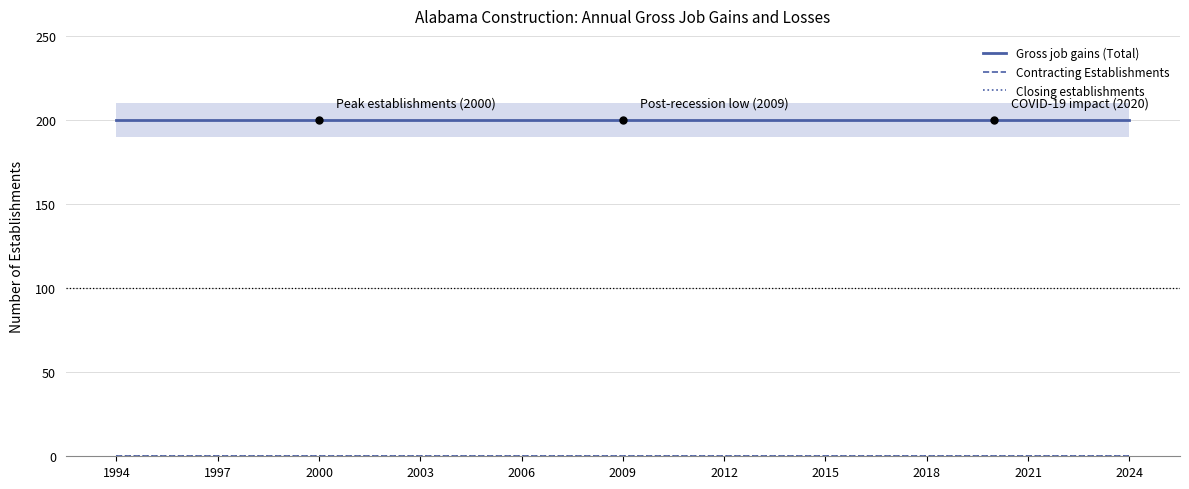

What position from the right is 1994?

31